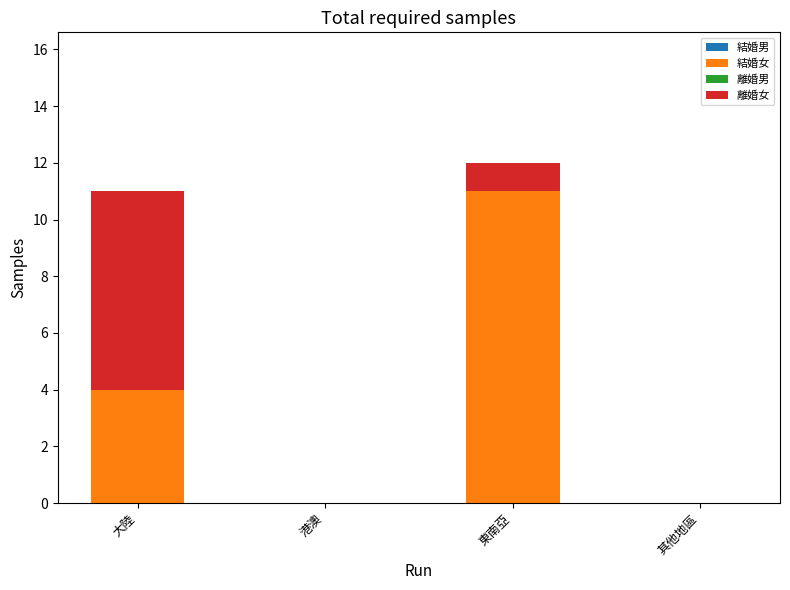

Does the chart contain stacked bars?

Yes